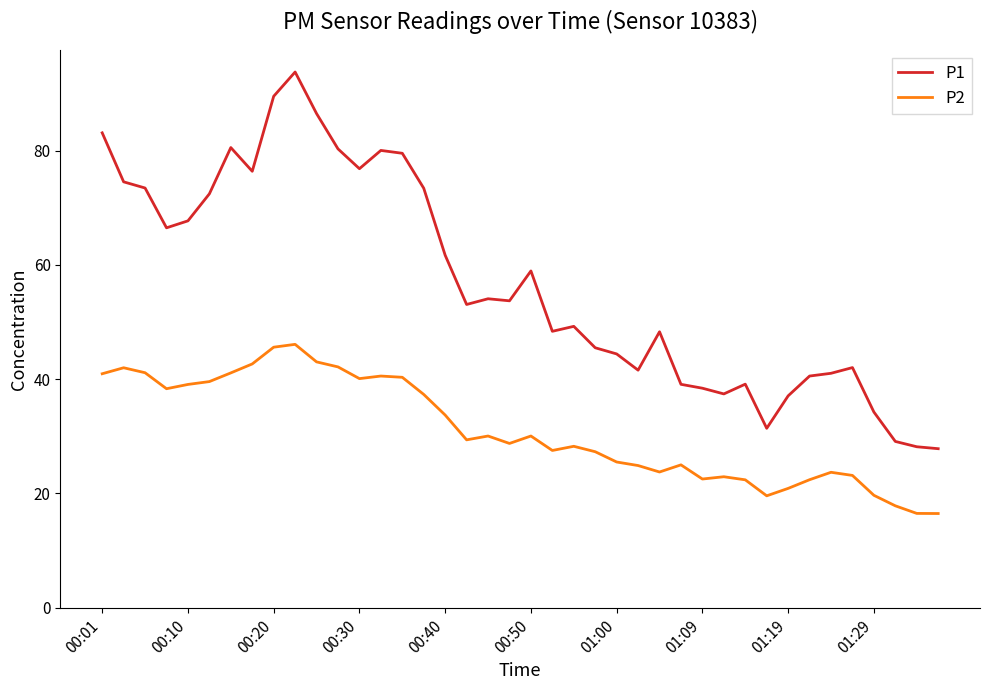

Which series has the widest spread of values?

P1